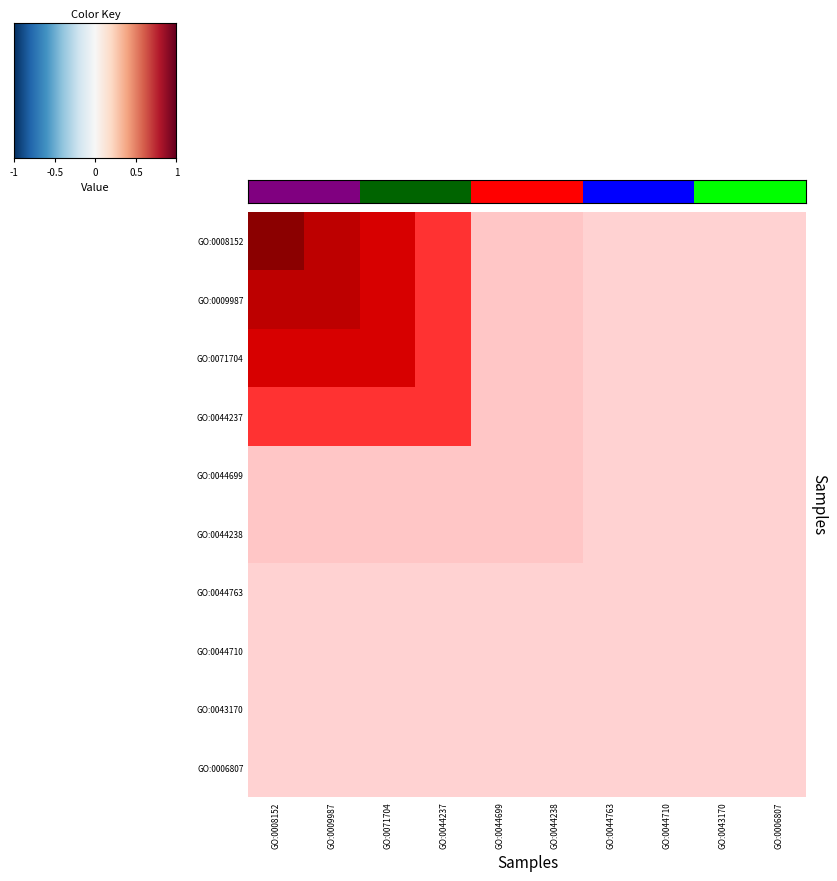

At which category does the chart reach its minimum across all series?

GO:0044763